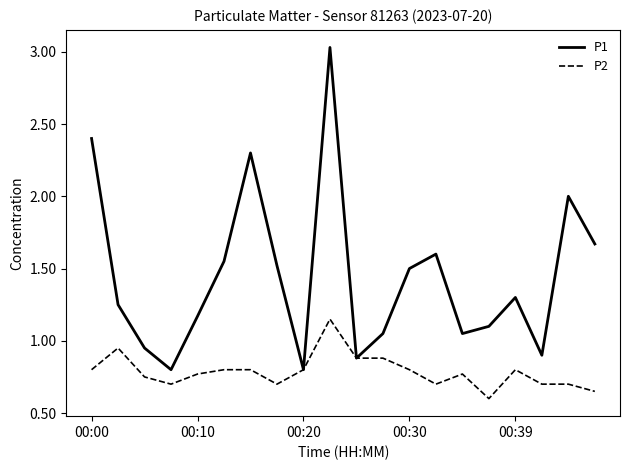

List the series in order of their overall mean, lowest first.

P2, P1